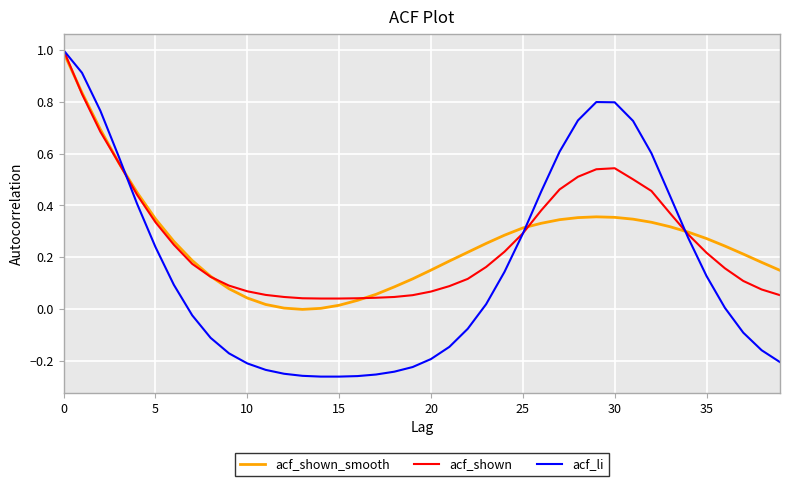

True or false: acf_shown and acf_li cross at least once.

True